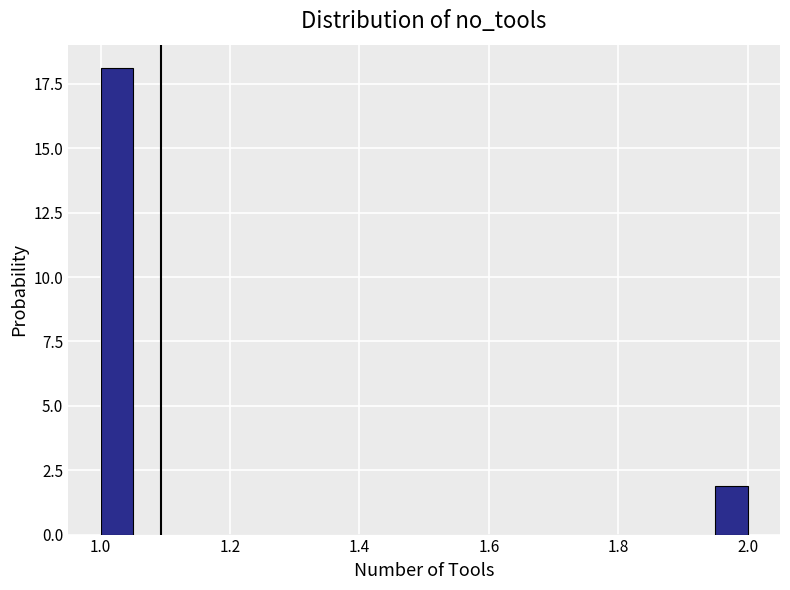

Read against the x-axis, roughly where is the centre of the tallest bar?

1.02